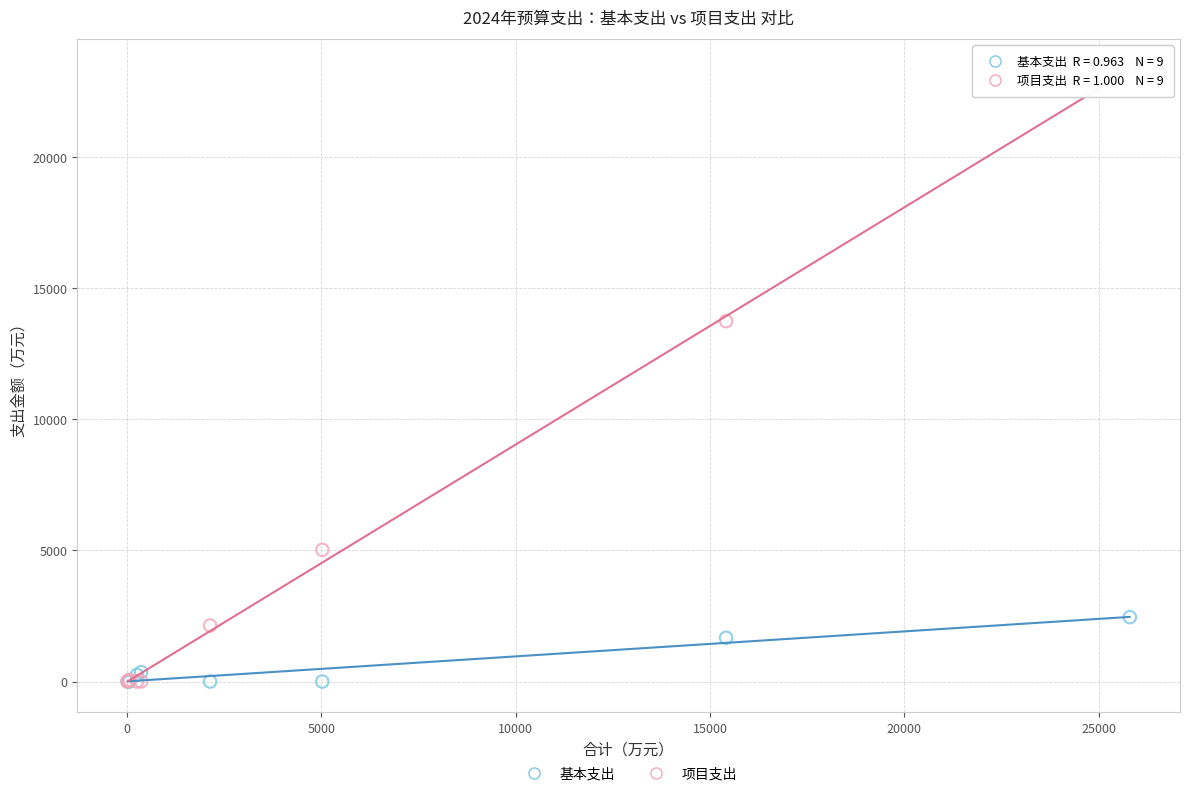

What are all the series names shown in the legend?

基本支出, 项目支出